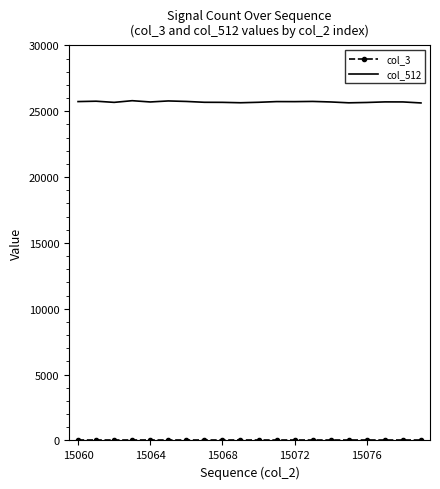

What is the minimum value for col_512?

25632